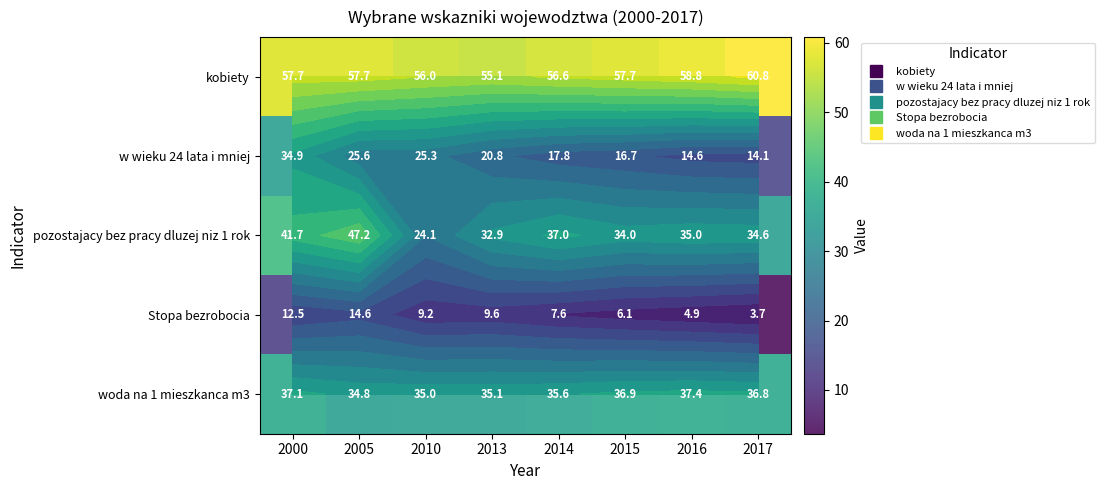

At which category is the sum across all series the highest?

2000